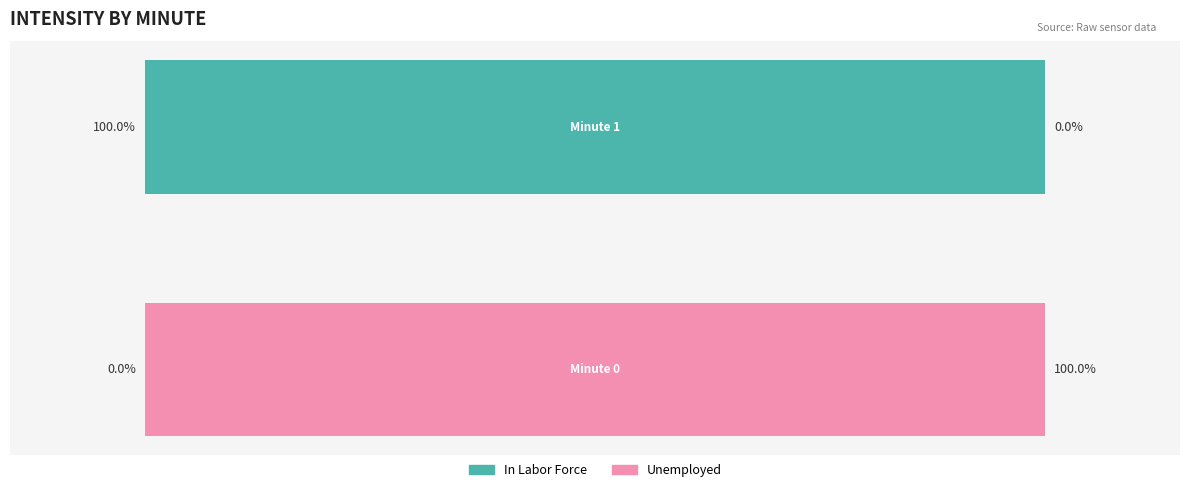

What are all the series names shown in the legend?

In Labor Force, Unemployed